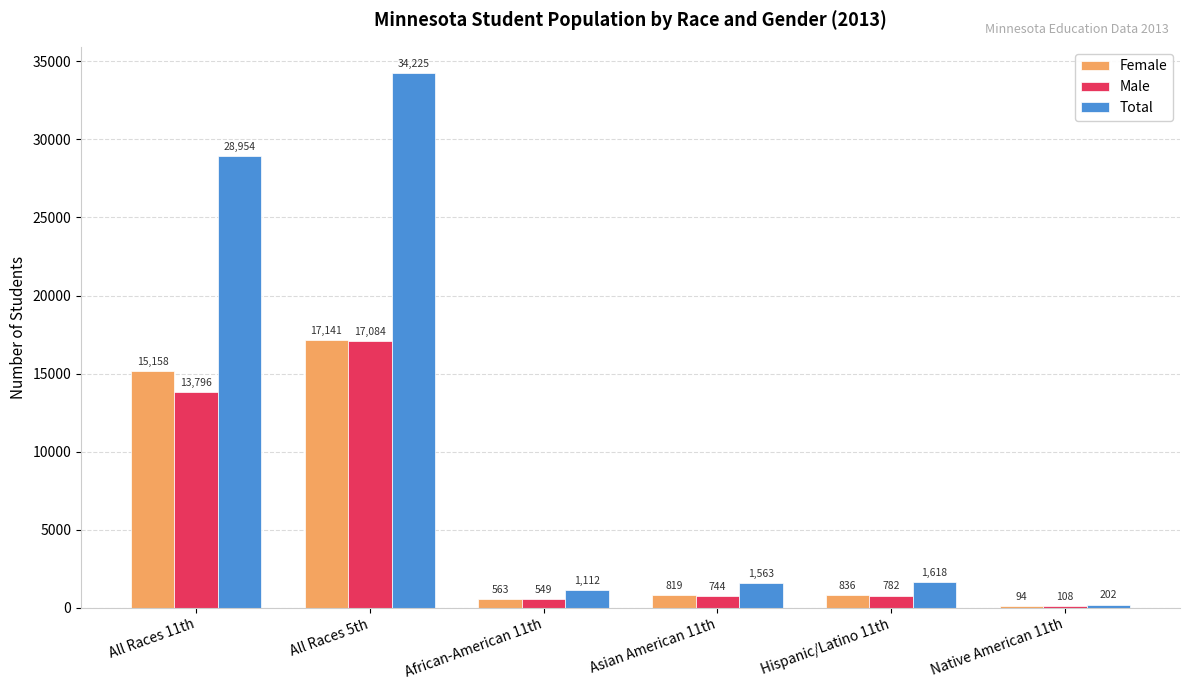

What is the spread (max minus min) of values at Hispanic/Latino 11th?

836